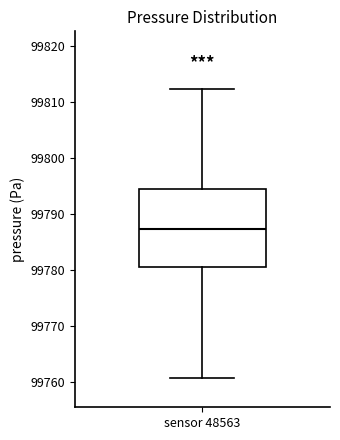

Where is the lower edge of the box for sensor 48563 on the y-axis? The values are not printed on the chart, so give them approximately, as read against the axis.

99781